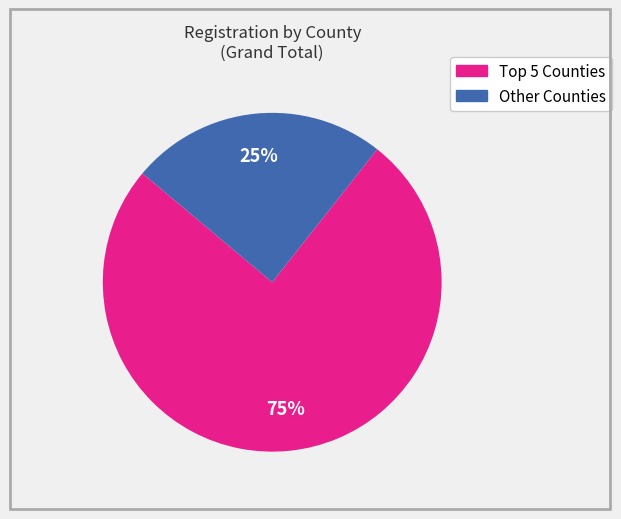

Is there any slice that represents more than half of the pie?

Yes